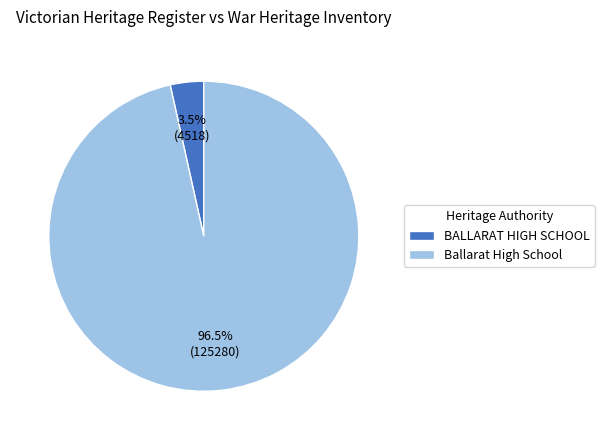

Does any single category account for the majority?

Yes